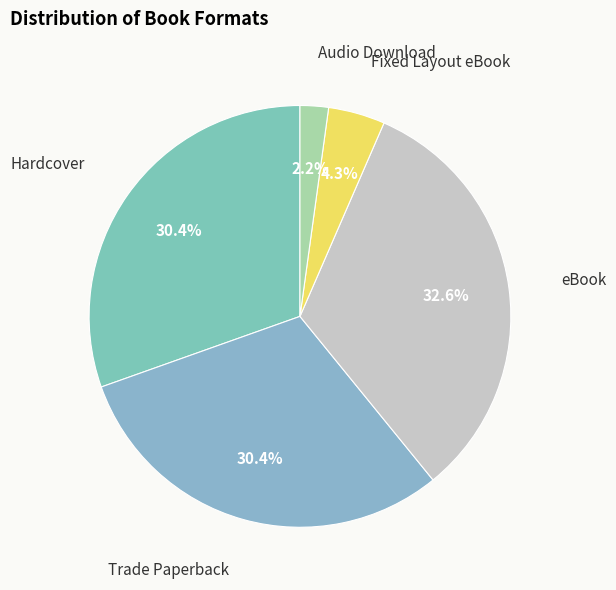

Is it true that Hardcover is 36% of the pie?

False